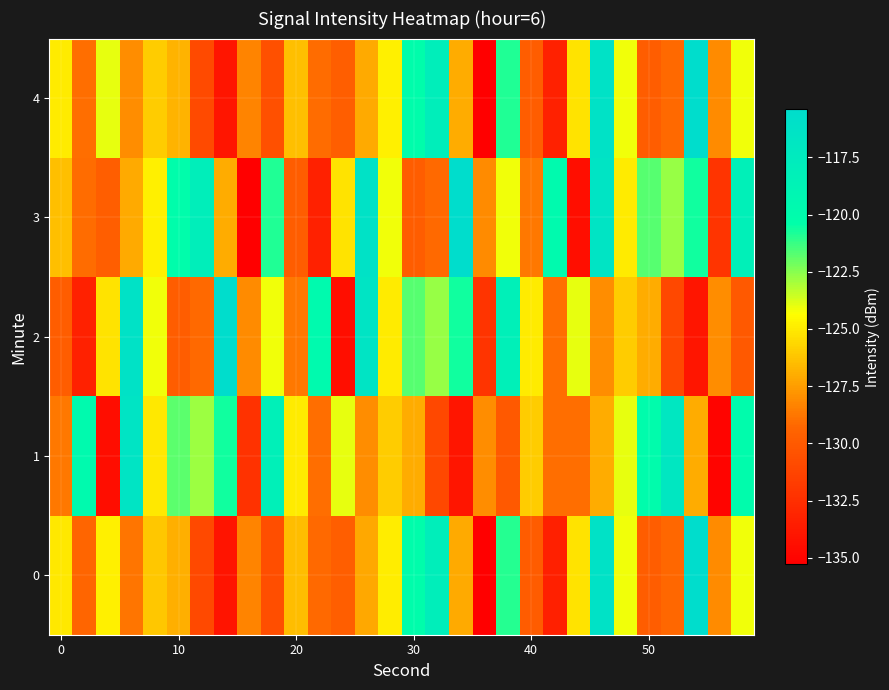

Which series has the largest total across all categories?

3